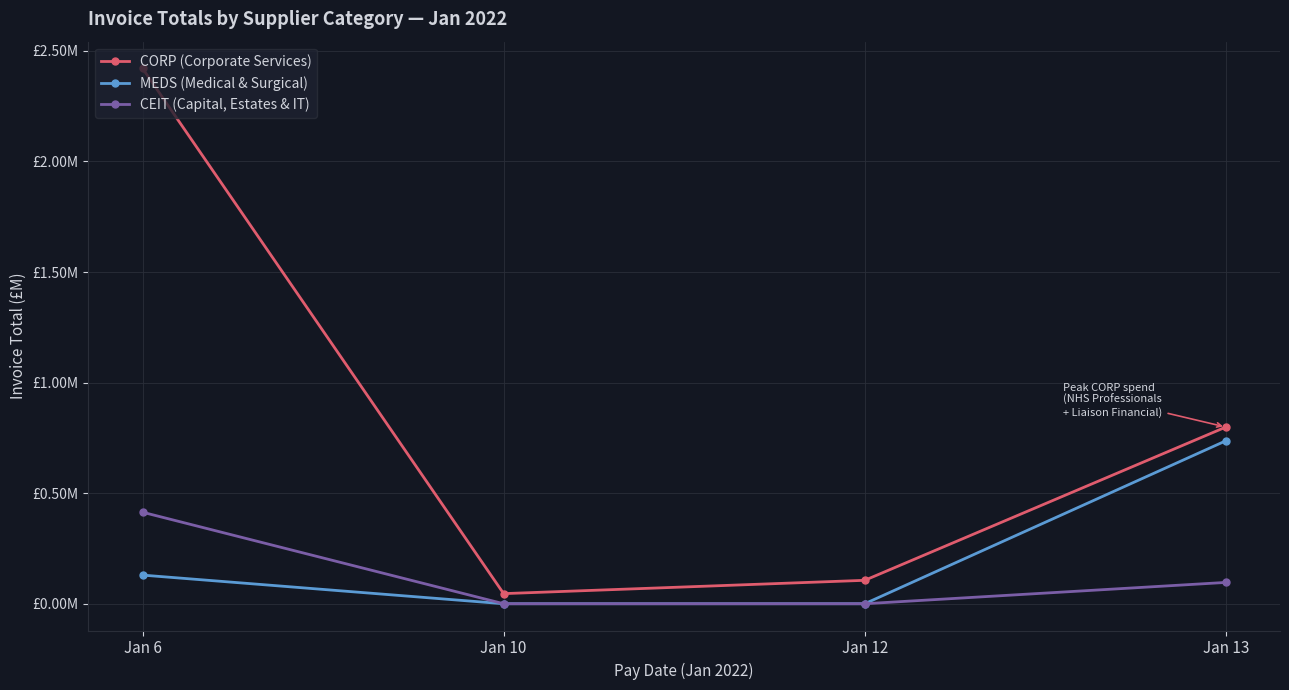

Which category has the highest value across all series?

Jan 6